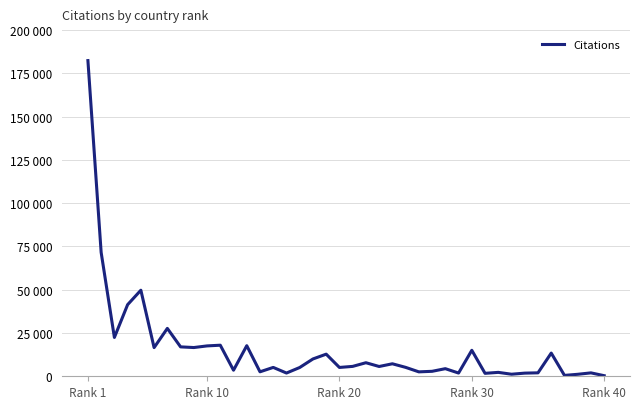

What is the value of the 33rd point from the left?

1185